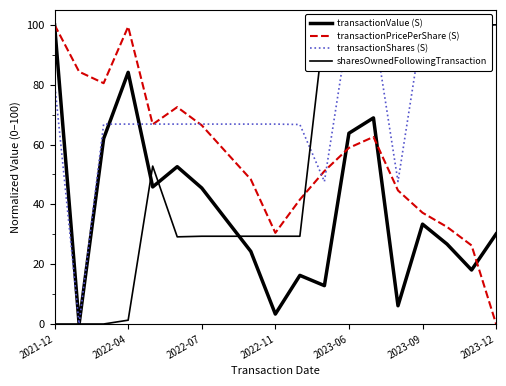

Which series has the widest spread of values?

transactionValue (S)